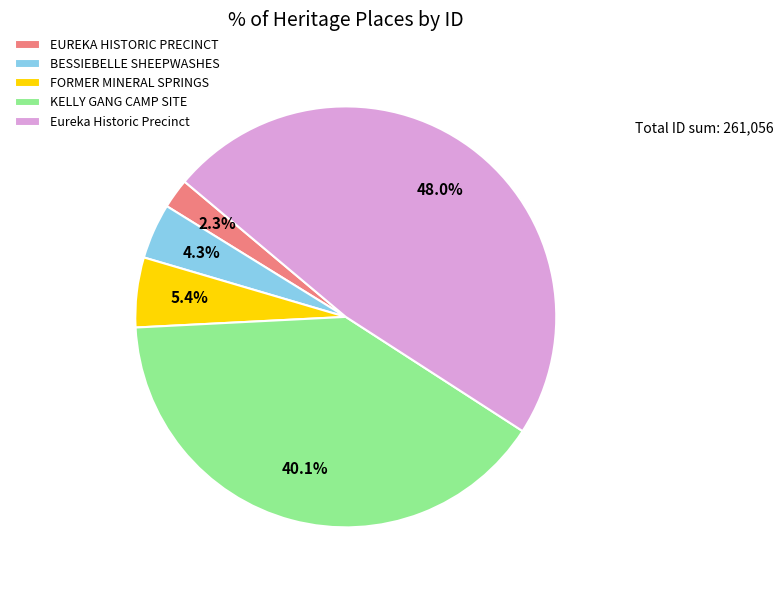

Is there a majority slice in this chart?

No